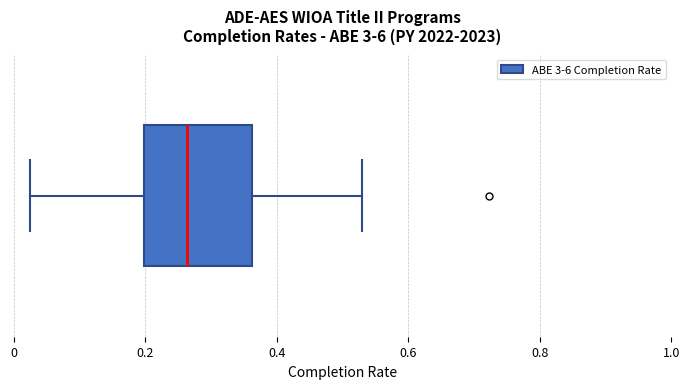

Read this box plot against the x-axis: the position of the median line, the range covered by the box, and the ends of both whiskers. The values are not printed on the chart, so give them approximately, as read against the axis.

median 0.26, box 0.20 to 0.36, whiskers 0.02 to 0.54